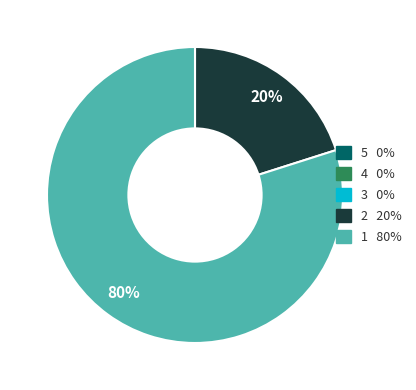

To the nearest percent, what is the average slice percentage?

20%